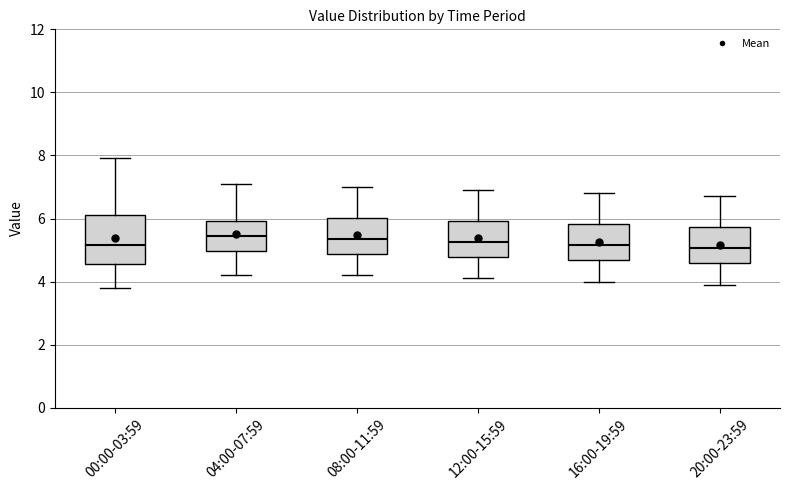

Reading left to right, read every box against the y-axis: the position of its median line, the range the box covers, and the ends of its whiskers. The values are not printed on the chart, so give them approximately, as read against the axis.

00:00-03:59: median 5.2, box 4.6 to 6.2, whiskers 3.8 to 8.0
04:00-07:59: median 5.4, box 5.0 to 6.0, whiskers 4.2 to 7.2
08:00-11:59: median 5.4, box 4.8 to 6.0, whiskers 4.2 to 7.0
12:00-15:59: median 5.2, box 4.8 to 6.0, whiskers 4.2 to 7.0
16:00-19:59: median 5.2, box 4.6 to 5.8, whiskers 4.0 to 6.8
20:00-23:59: median 5.0, box 4.6 to 5.8, whiskers 4.0 to 6.8